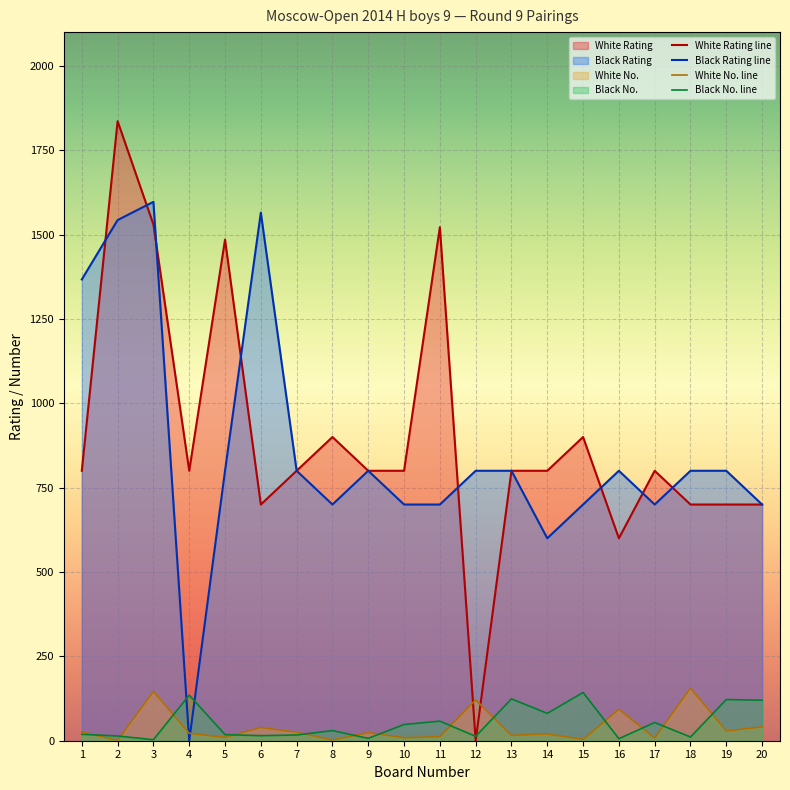

Reading left to right, what are all the values shown in this chart?

White Rating line: 800	1836	1530	800	1485	700	800	900	800	800	1522	0	800	800	900	600	800	700	700	700
Black Rating line: 1367	1543	1597	0	800	1565	800	700	800	700	700	800	800	600	700	800	700	800	800	700
White No. line: 26	1	146	22	10	39	25	2	24	9	12	121	16	20	4	93	8	156	29	41
Black No. line: 19	14	3	135	18	15	17	30	7	48	58	13	124	81	143	6	54	11	122	120